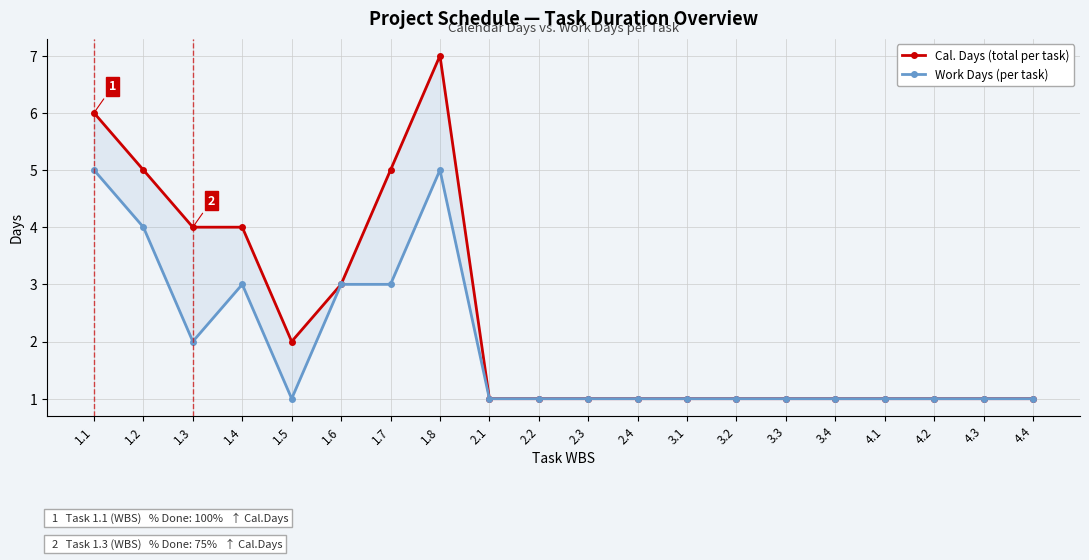

How many distinct data groups are displayed?

2